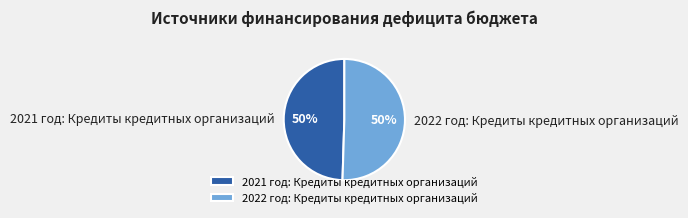

How many segments does this pie chart have?

2